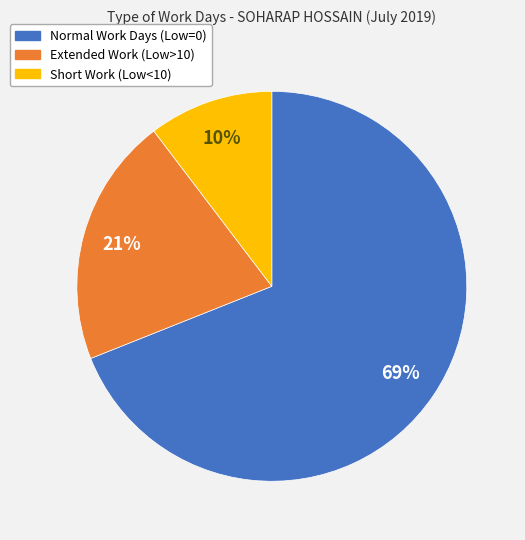

Does any single category account for the majority?

Yes